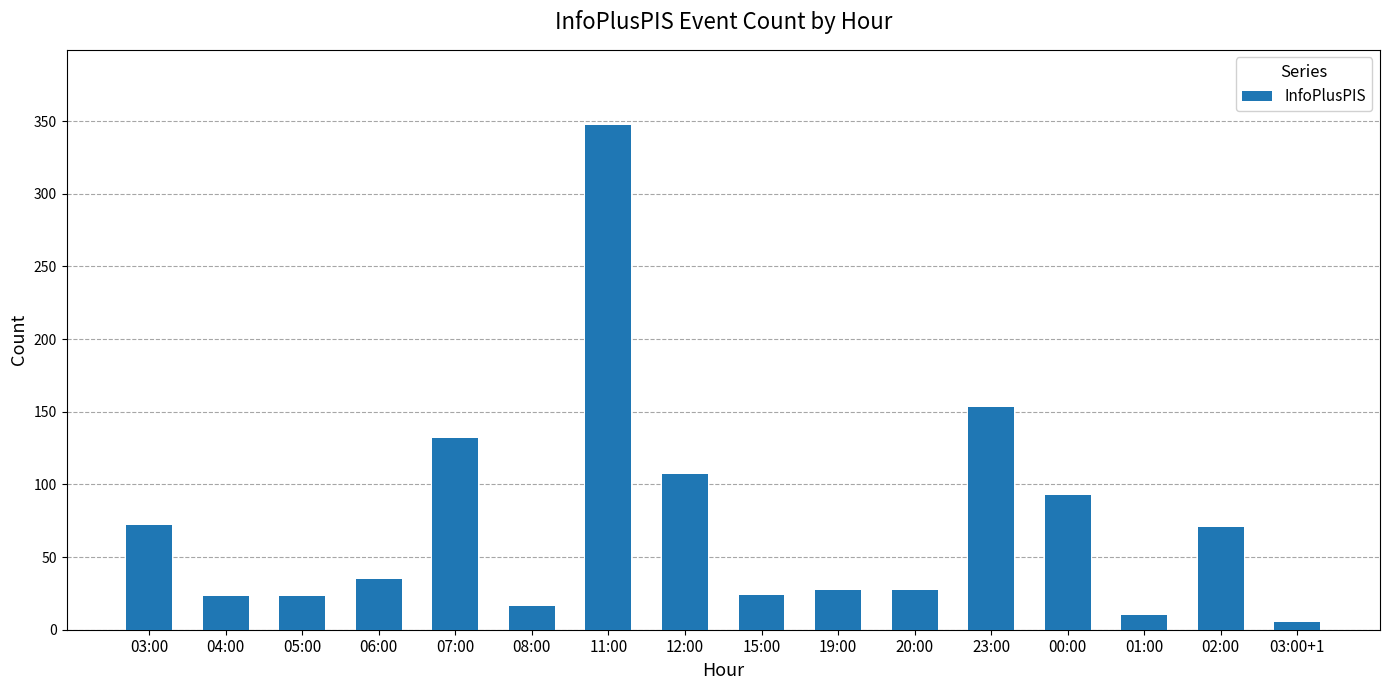

What is the smallest value displayed?

5